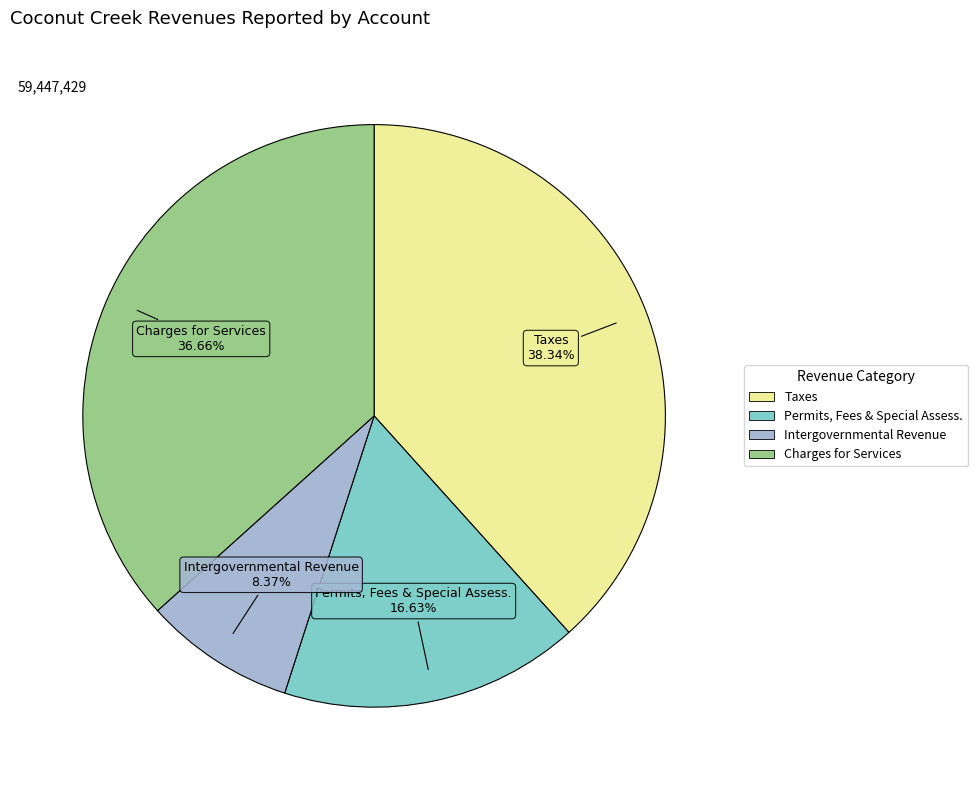

Is there any slice that represents more than half of the pie?

No